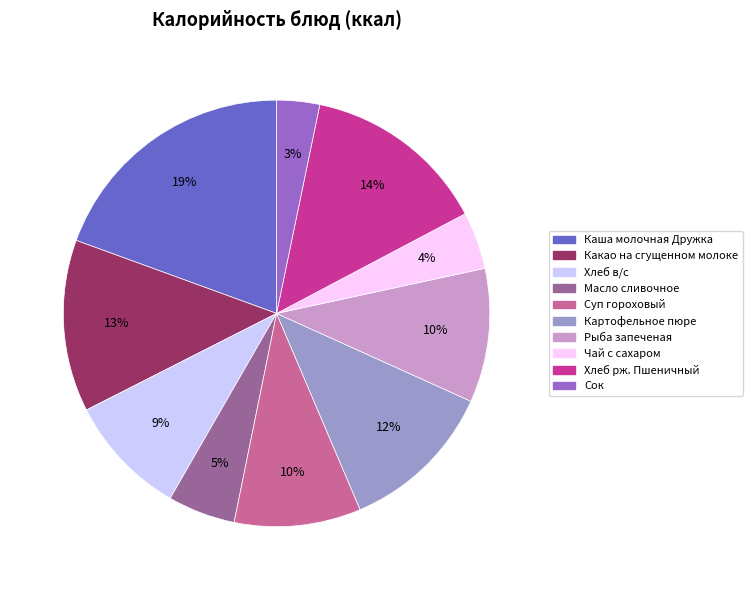

What is the smallest slice in the pie chart?

Сок